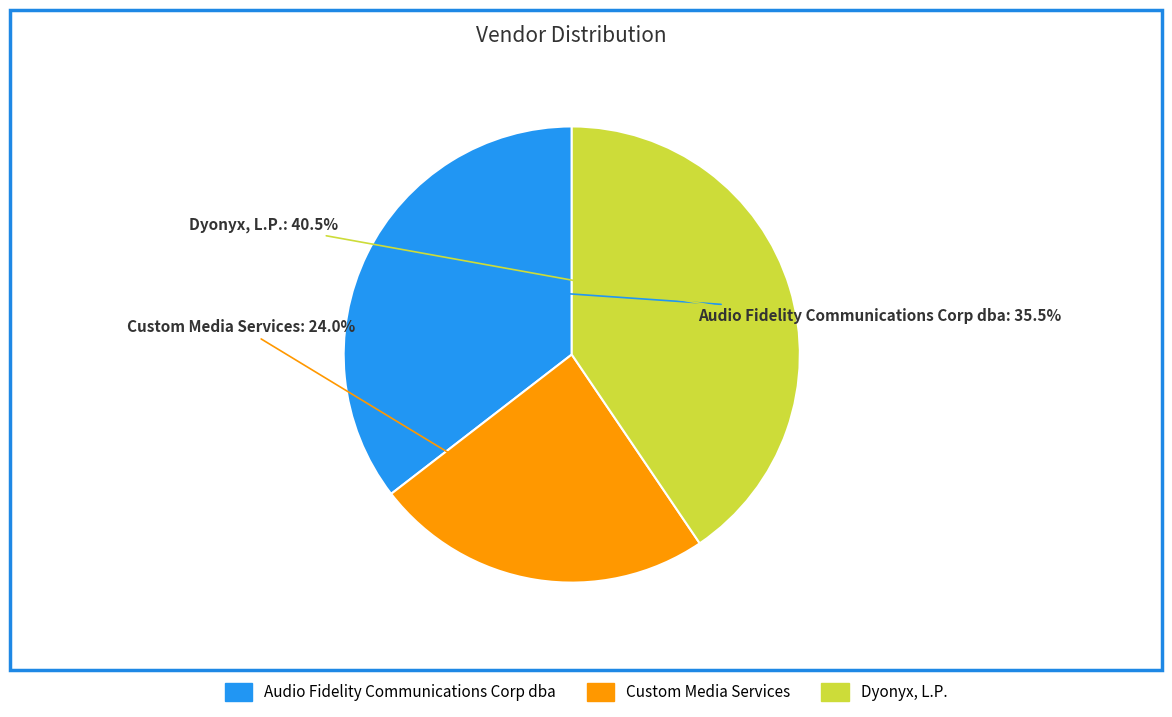

Does Dyonyx, L.P. represent more than half of the total?

No